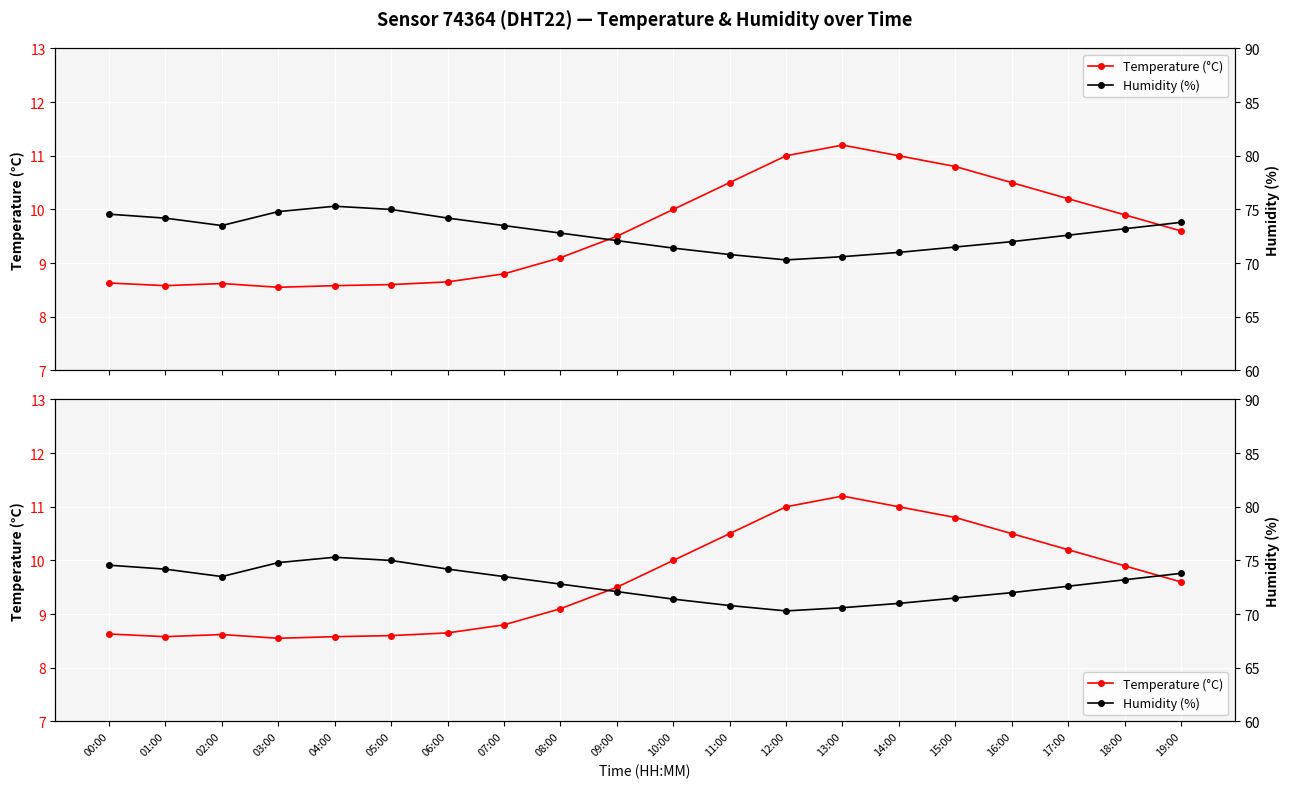

Reading left to right, list all the values displayed in this chart.

Temperature (°C): 00:00=8.6	01:00=8.6	02:00=8.6	03:00=8.6	04:00=8.6	05:00=8.6	06:00=8.7	07:00=8.8	08:00=9.1	09:00=9.5	10:00=10.0	11:00=10.5	12:00=11.0	13:00=11.2	14:00=11.0	15:00=10.8	16:00=10.5	17:00=10.2	18:00=9.9	19:00=9.6
Humidity (%): 00:00=74.6	01:00=74.2	02:00=73.5	03:00=74.8	04:00=75.3	05:00=75.0	06:00=74.2	07:00=73.5	08:00=72.8	09:00=72.1	10:00=71.4	11:00=70.8	12:00=70.3	13:00=70.6	14:00=71.0	15:00=71.5	16:00=72.0	17:00=72.6	18:00=73.2	19:00=73.8